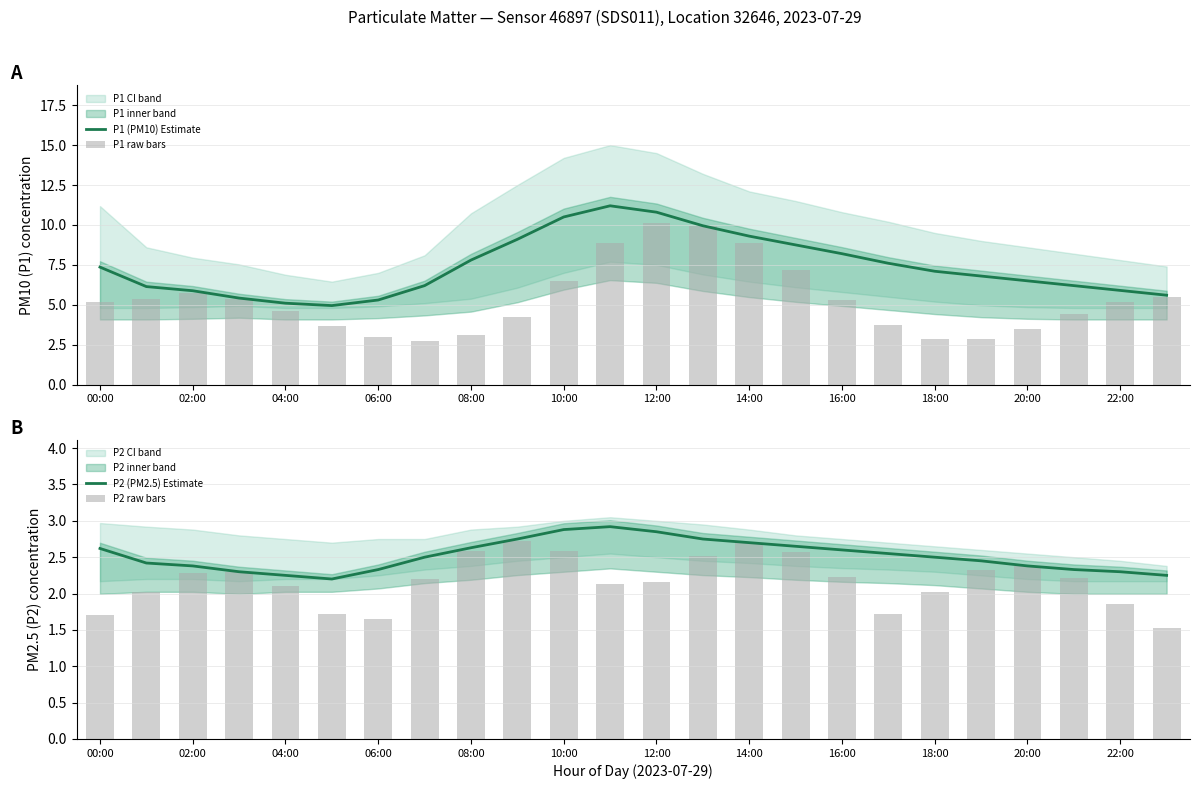

Rank the series at 19 from lowest to highest value.

P2 raw bars, P2 (PM2.5) Estimate, P1 raw bars, P1 (PM10) Estimate